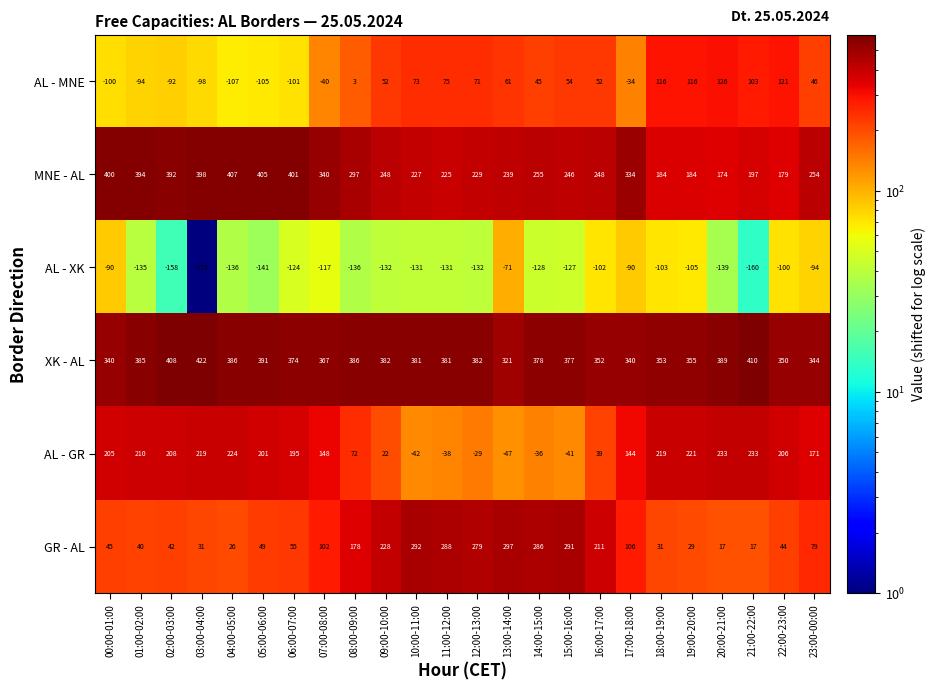

What is the total value across all series at 12:00-13:00?

800